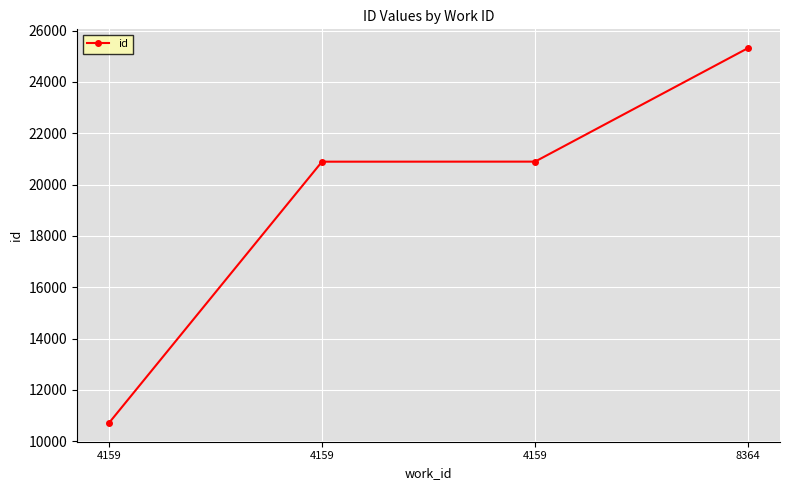

Is this an area chart (filled region under the line)?

No